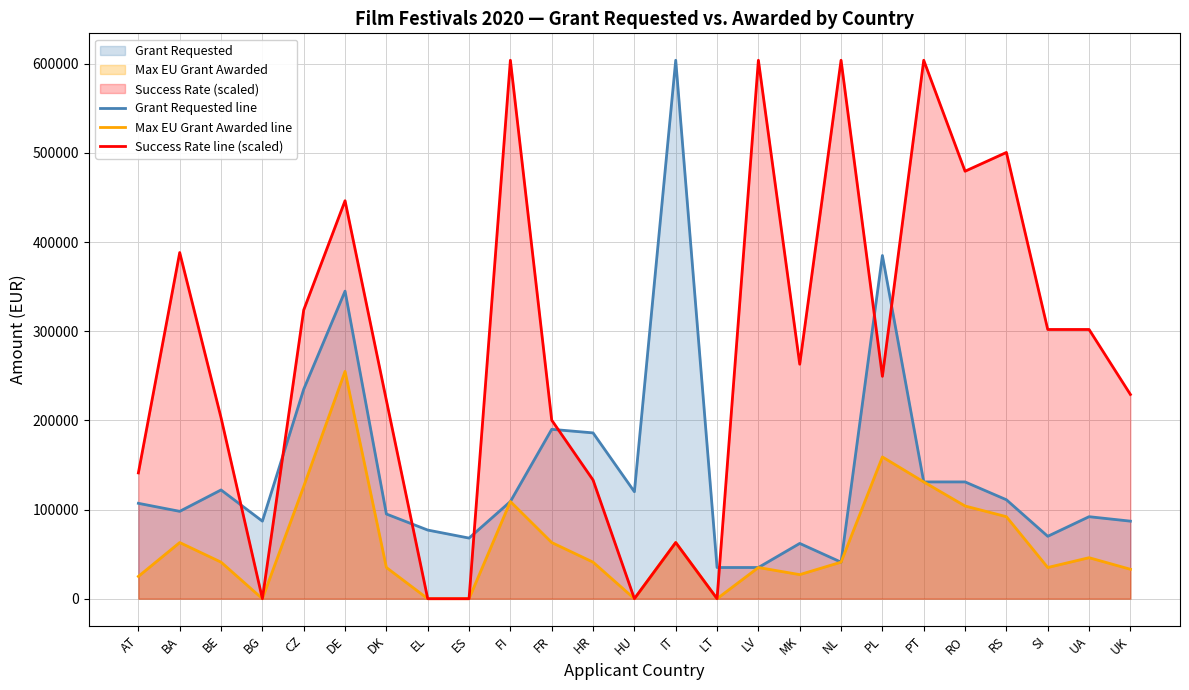

The Max EU Grant Awarded line series shows 109000.0 at FI. True or false?

True